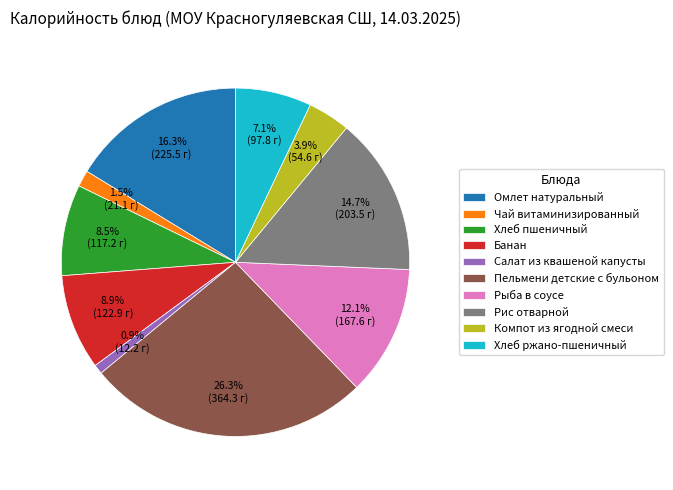

To the nearest percent, what is the difference between the largest and smallest slice percentages?

25%